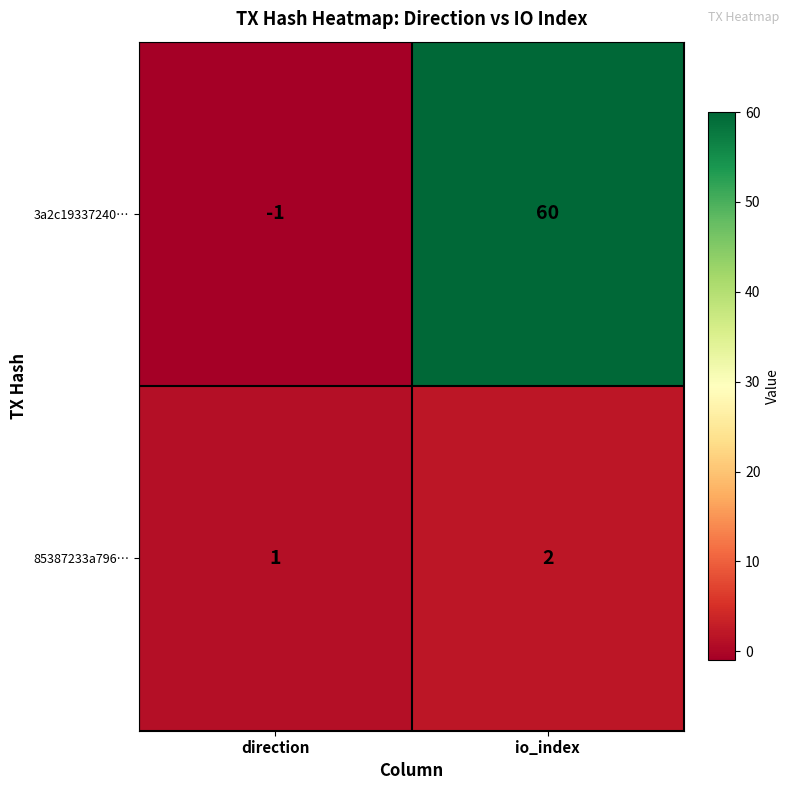

At how many categories does at least one series exceed 0?

2